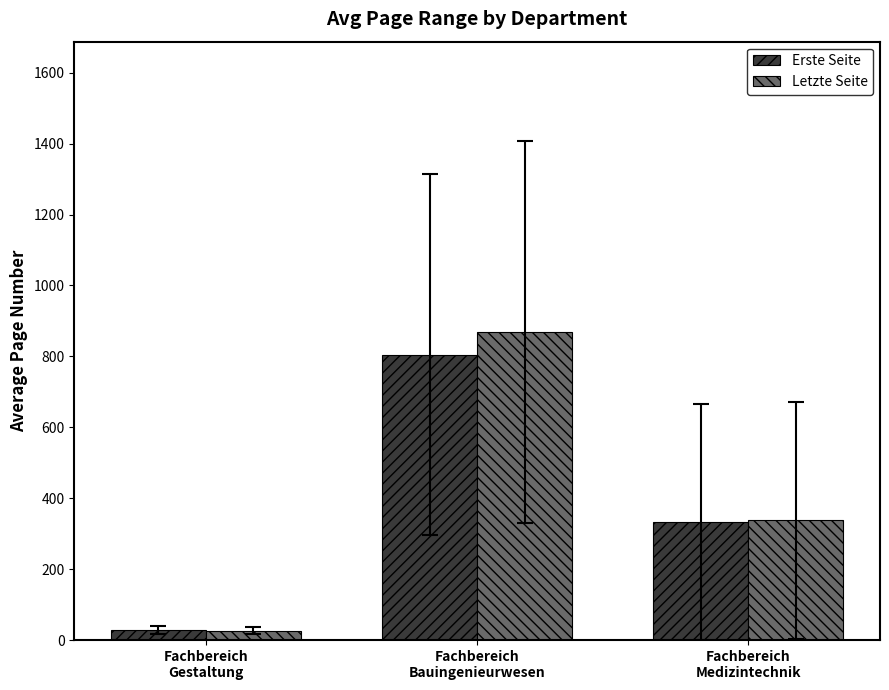

Where is Erste Seite nearest to the value 416?

Fachbereich
Medizintechnik